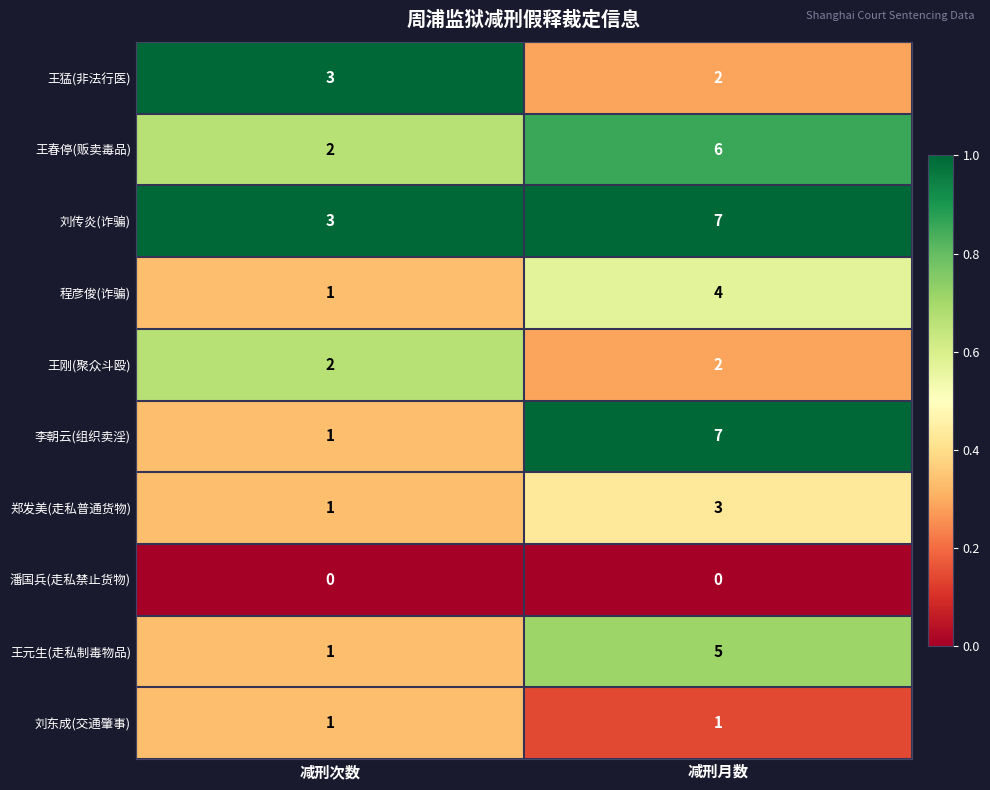

What is the maximum value for 王元生(走私制毒物品)?

5